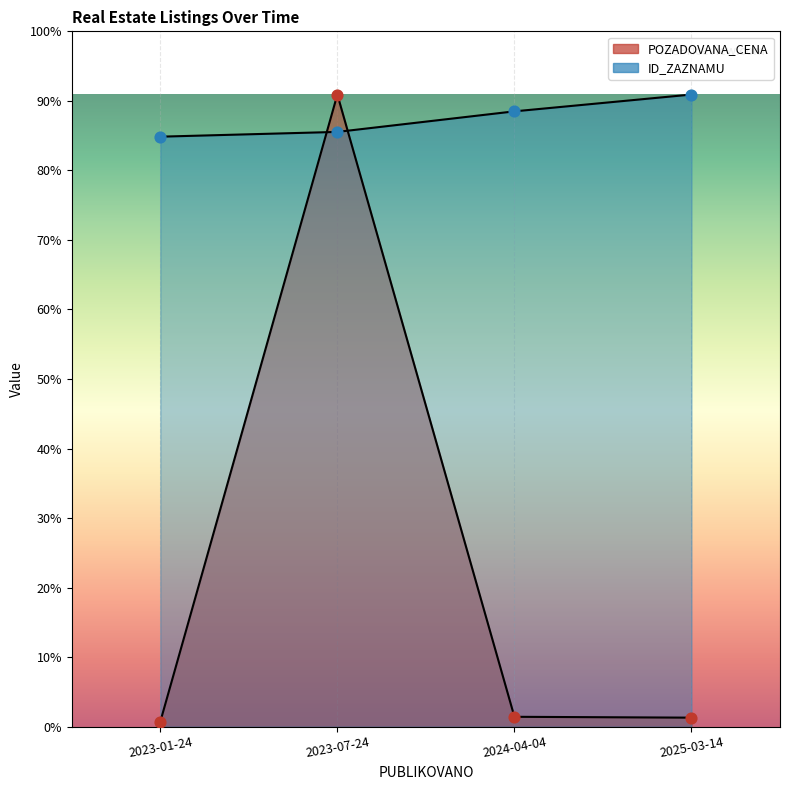

At which category is the sum across all series the highest?

2023-07-24